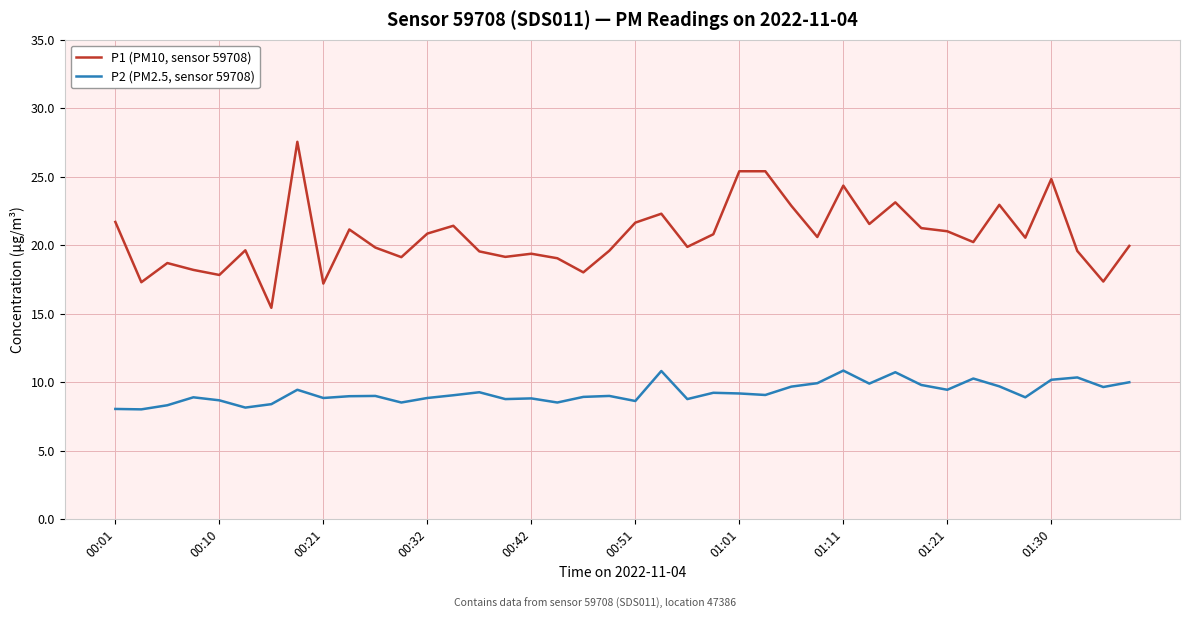

Which series has the widest spread of values?

P1 (PM10, sensor 59708)